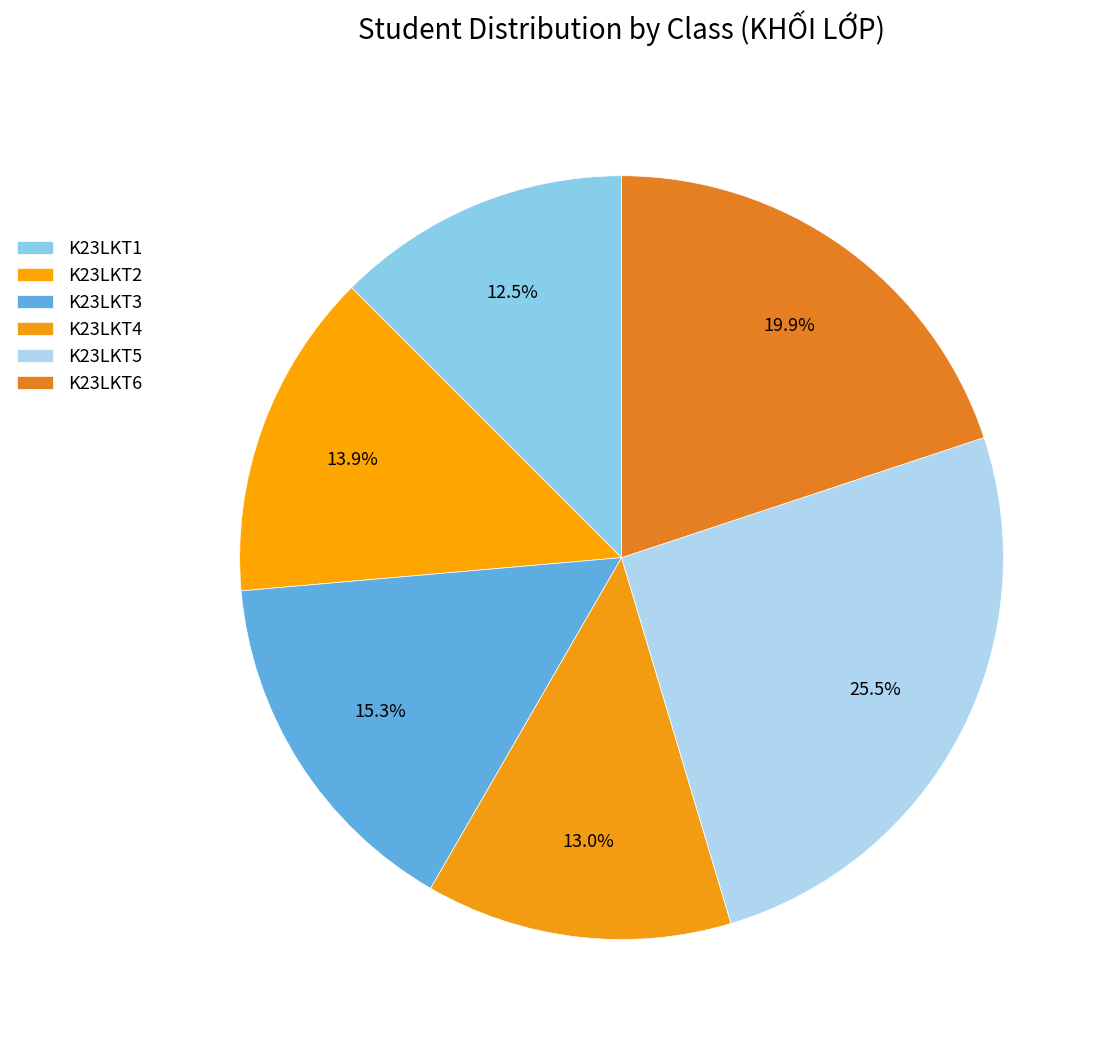

How many slices are in this pie chart?

6